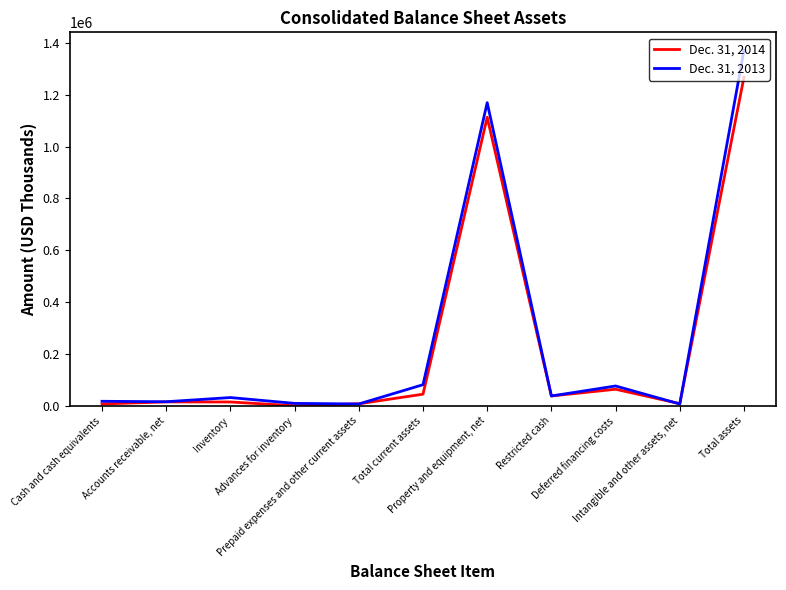

List the series in order of their peak value, highest first.

Dec. 31, 2013, Dec. 31, 2014